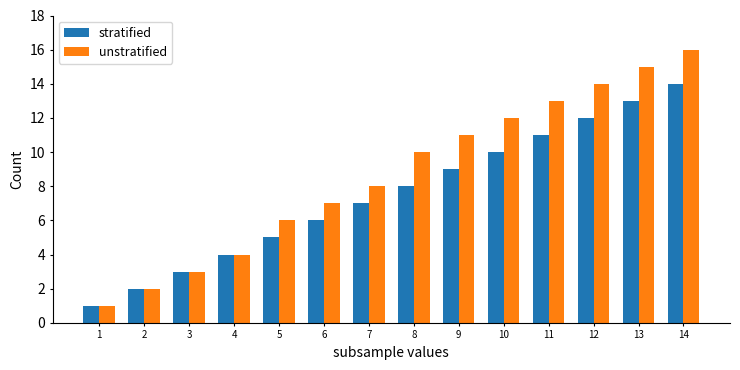

How many groups of bars are there?

14